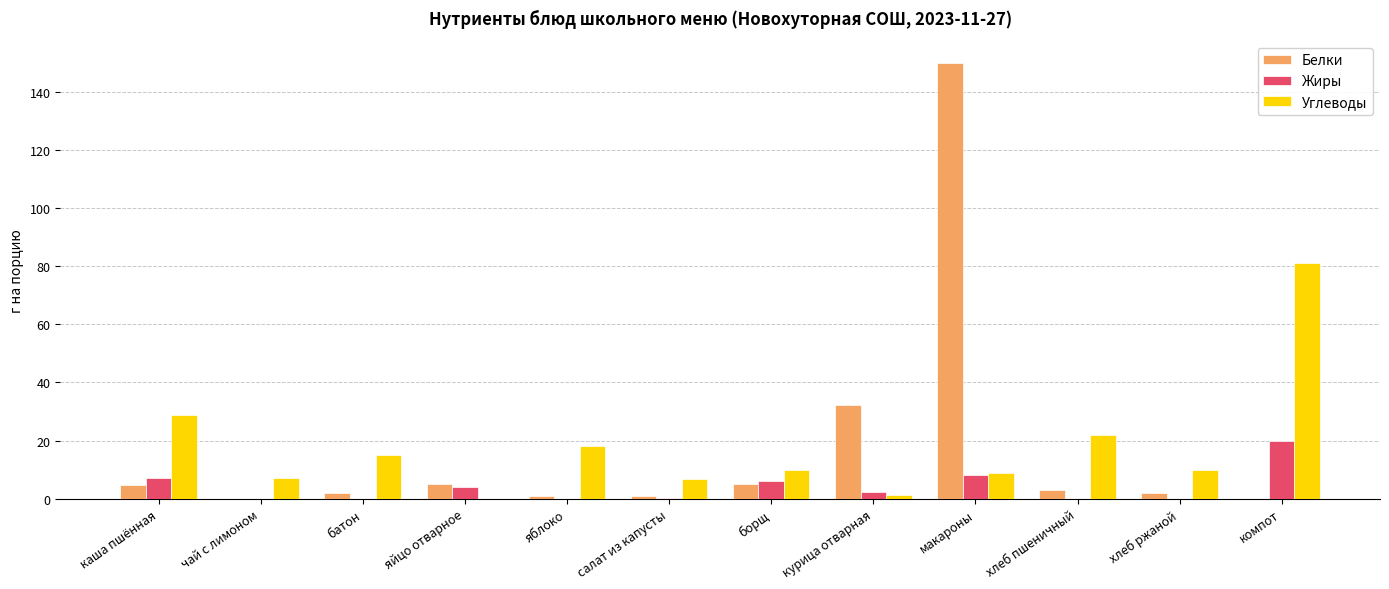

Is it true that Жиры equals 0.0 at батон?

True